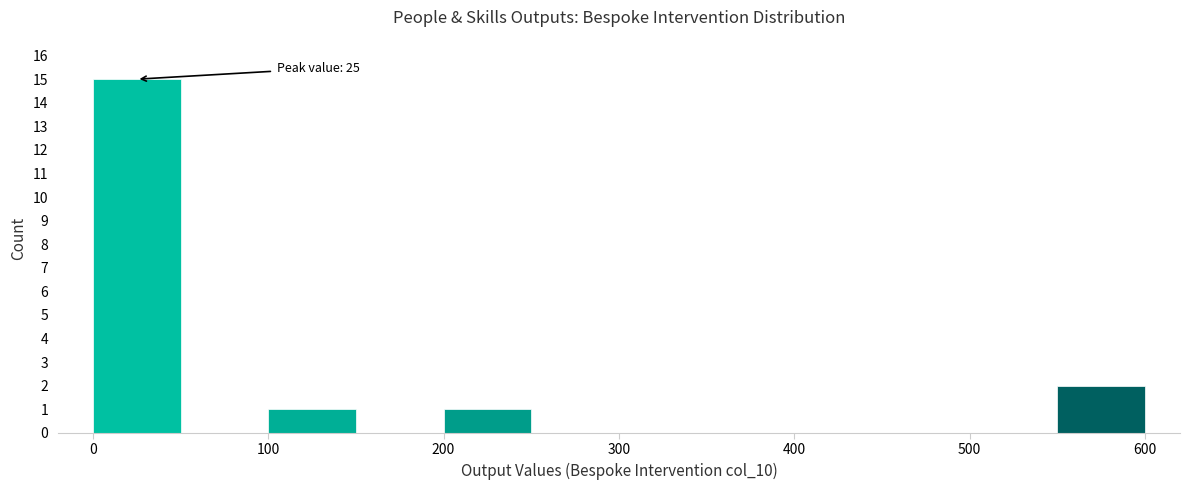

Which range on the x-axis has the tallest bar?

0 to 50